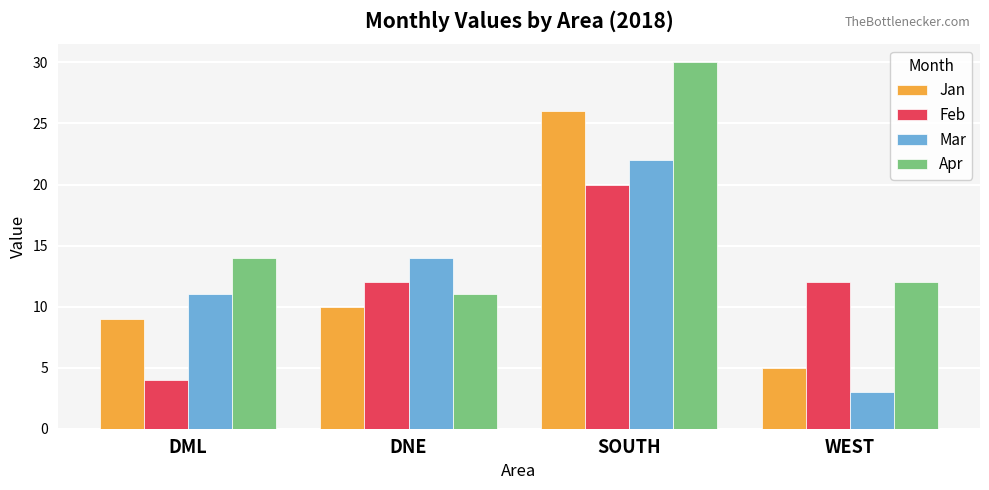

List the series in order of their peak value, highest first.

Apr, Jan, Mar, Feb